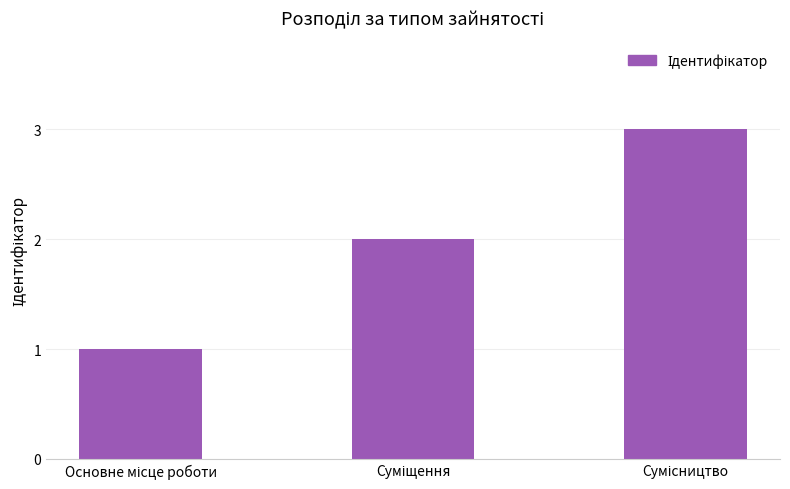

What is the greatest value displayed?

3